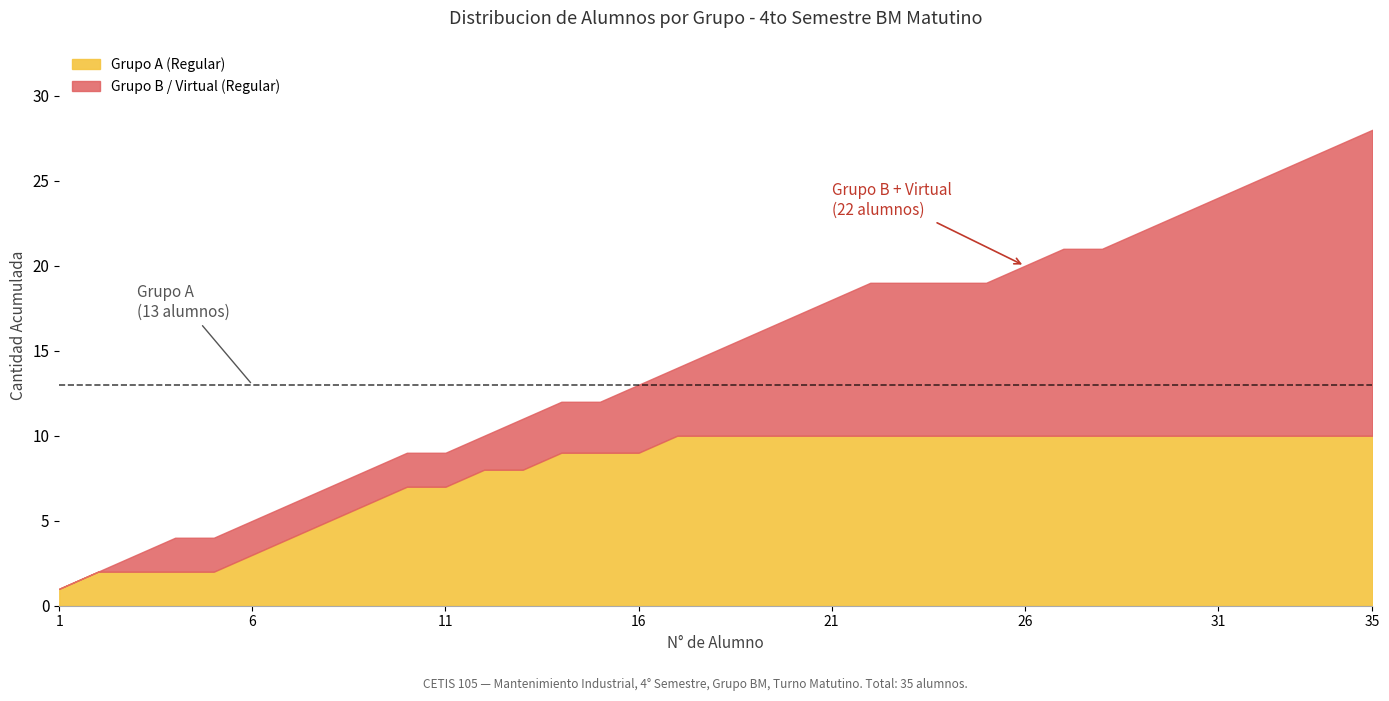

Reading left to right, list all the values displayed in this chart.

Grupo A (Regular): 1	1	0	0	0	1	1	1	1	1	0	1	0	1	0	0	1	0	0	0	0	0	0	0	0	0	0	0	0	0	0	0	0	0	0
Grupo B / Virtual (Regular): 0	0	1	1	0	0	0	0	0	0	0	0	1	0	0	1	0	1	1	1	1	1	0	0	0	1	1	0	1	1	1	1	1	1	1